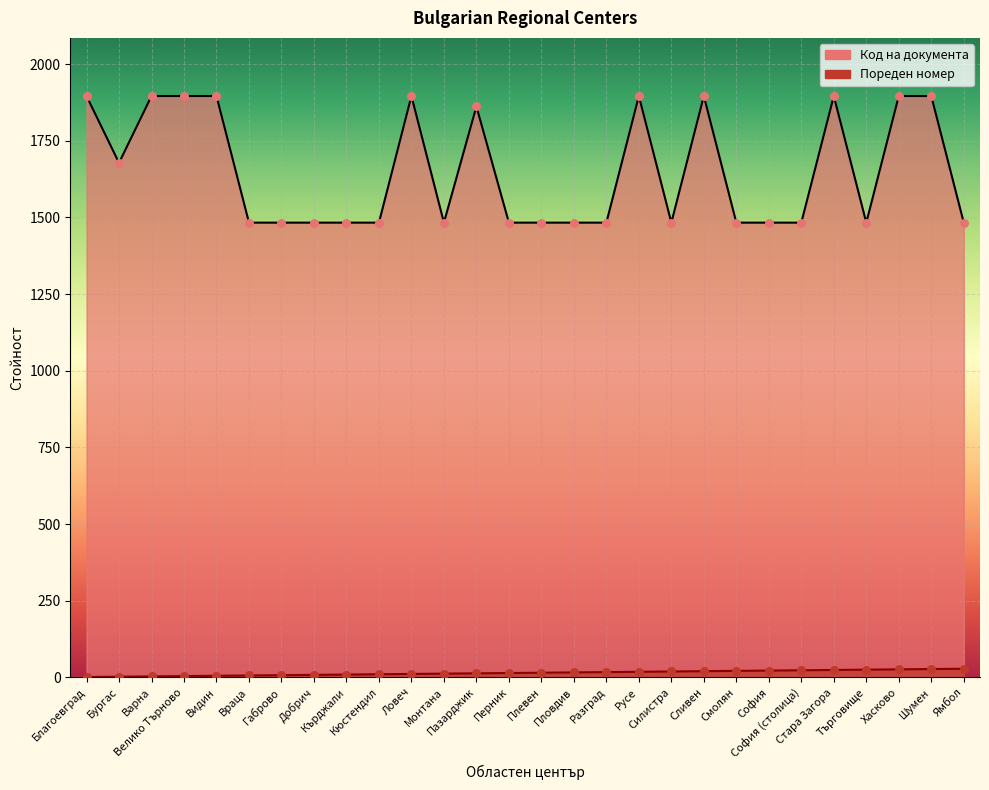

Which series has the widest spread of Y values?

Код на документа